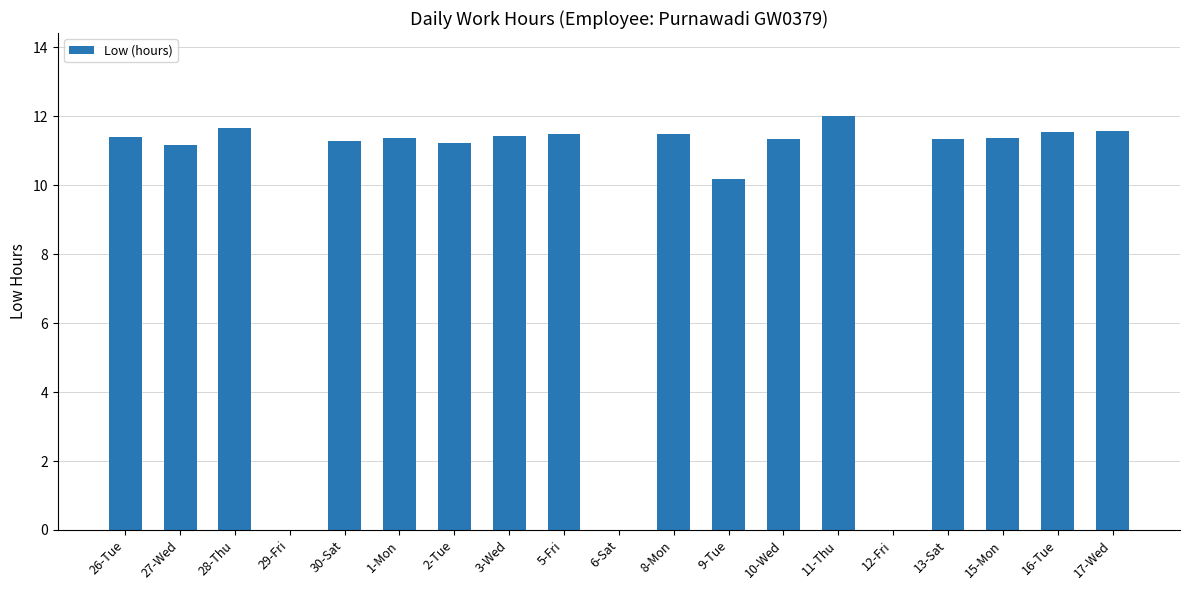

Between 29-Fri and 10-Wed, which is larger?

10-Wed